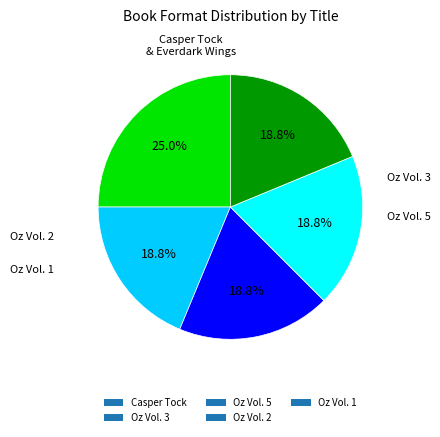

Combined, what portion of the pie is Oz Vol. 5 and Oz Vol. 1?

37.5%